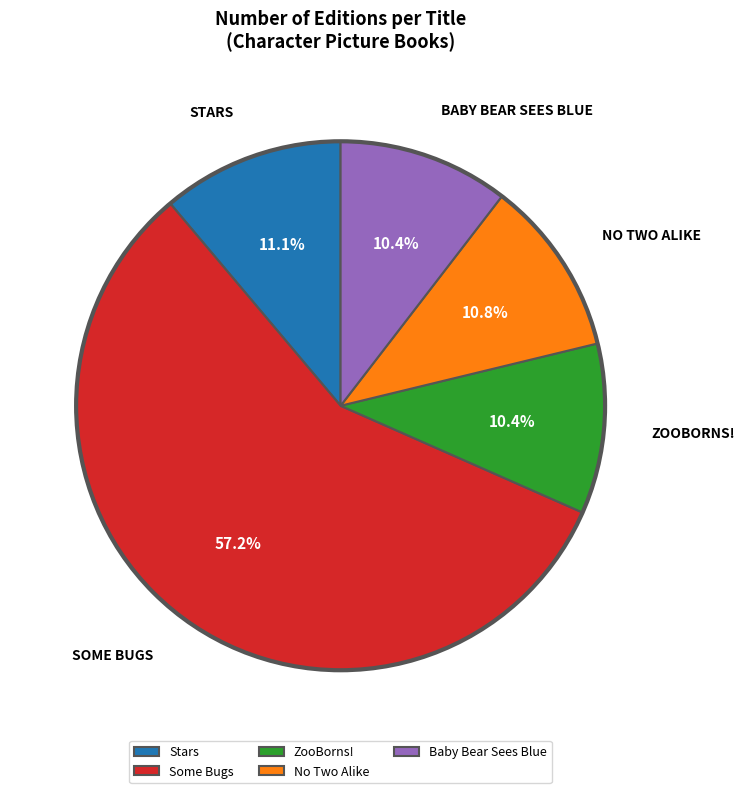

Is there a majority slice in this chart?

Yes